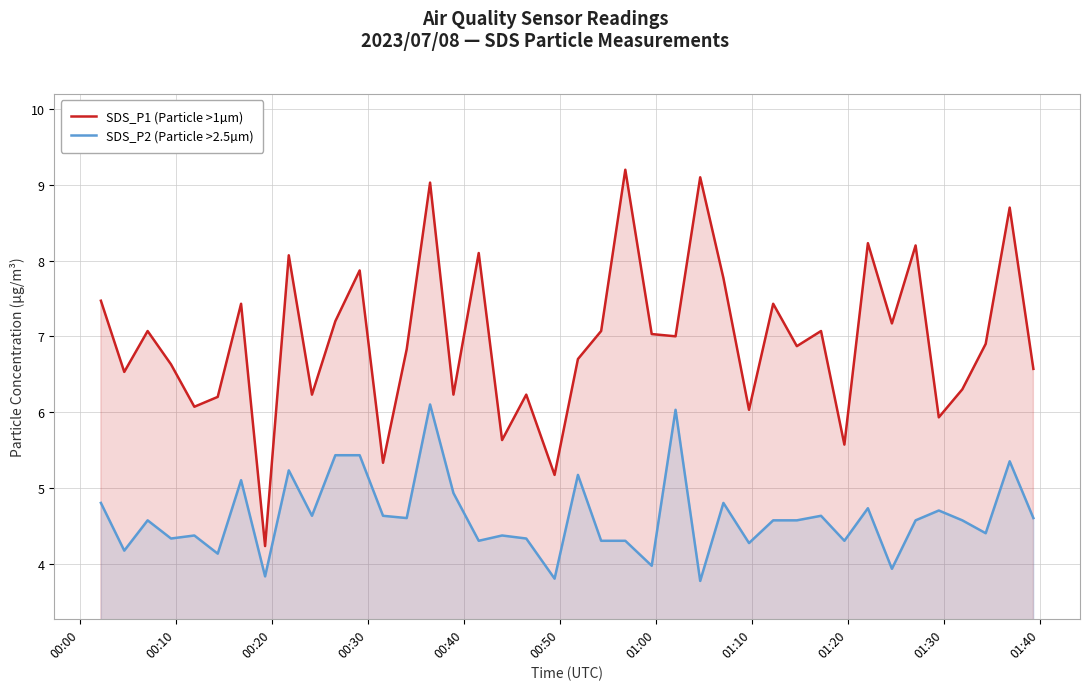

List the series in order of their peak value, lowest first.

SDS_P2 (Particle >2.5µm), SDS_P1 (Particle >1µm)